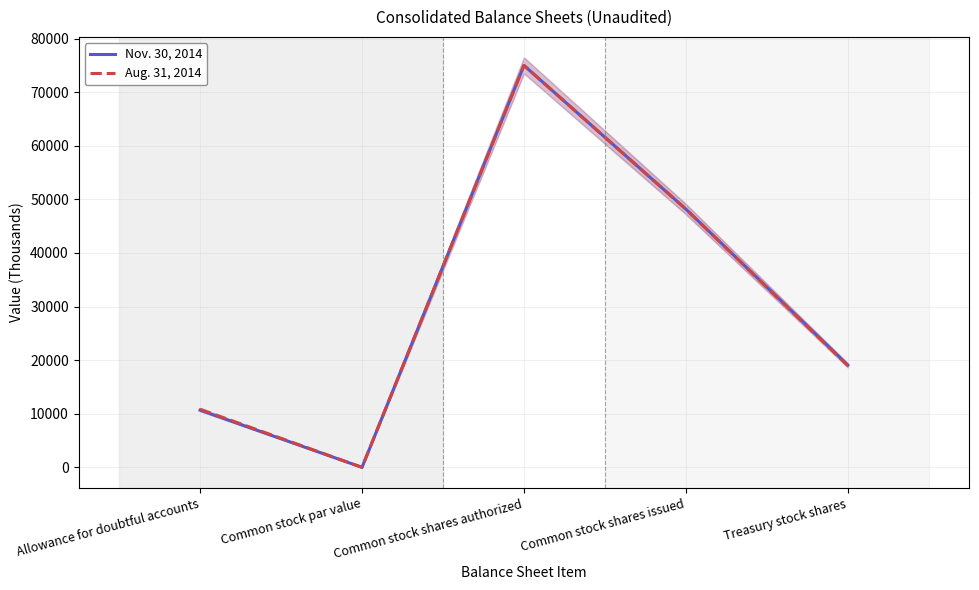

Rank the series by their average value, from lowest to highest.

Nov. 30, 2014, Aug. 31, 2014